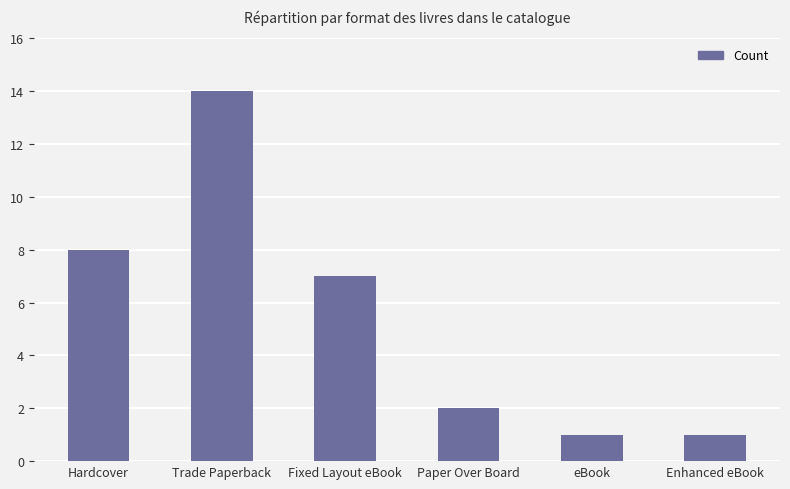

Reading left to right, list all the values displayed in this chart.

Hardcover=8	Trade Paperback=14	Fixed Layout eBook=7	Paper Over Board=2	eBook=1	Enhanced eBook=1